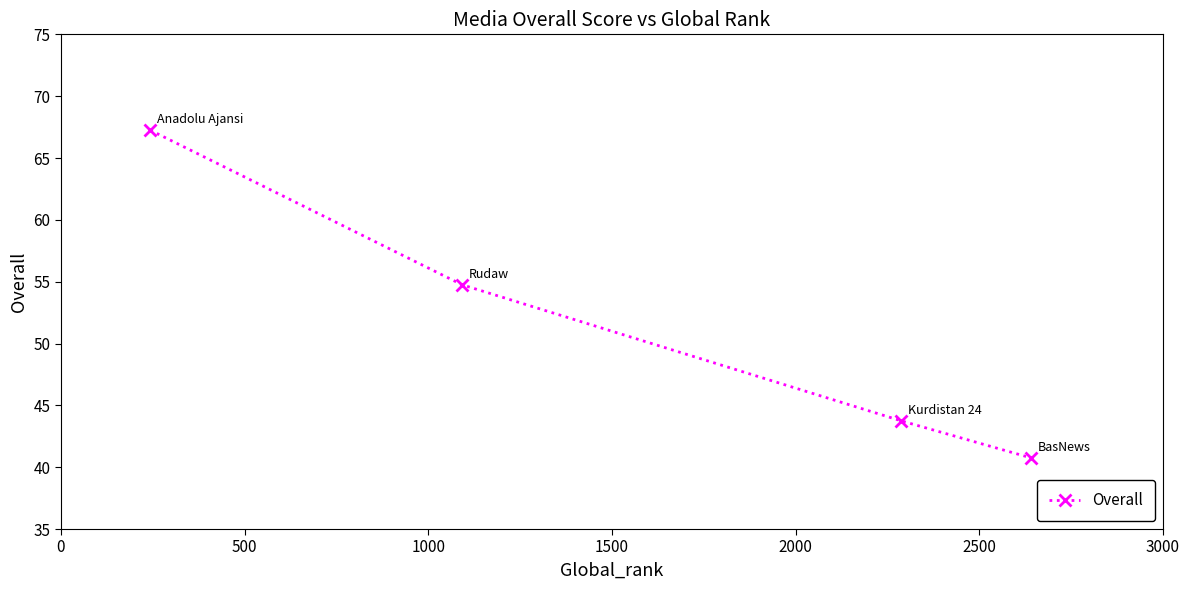

True or false: the data has more than 0 interior local peaks.

False